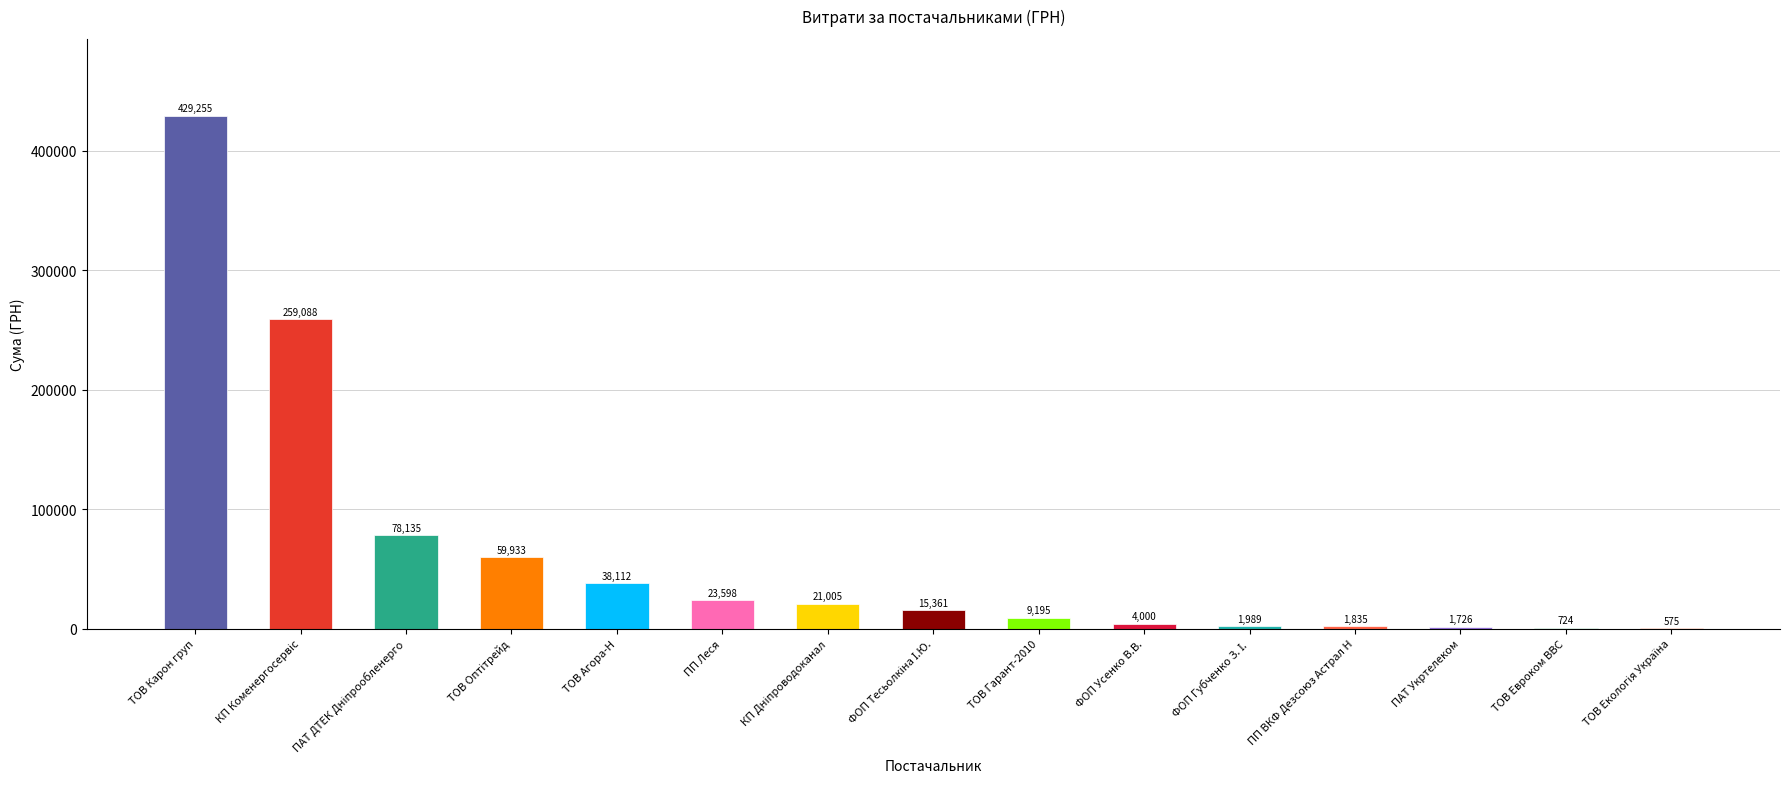

Read the value at ТОВ Агора-Н.

38112.0